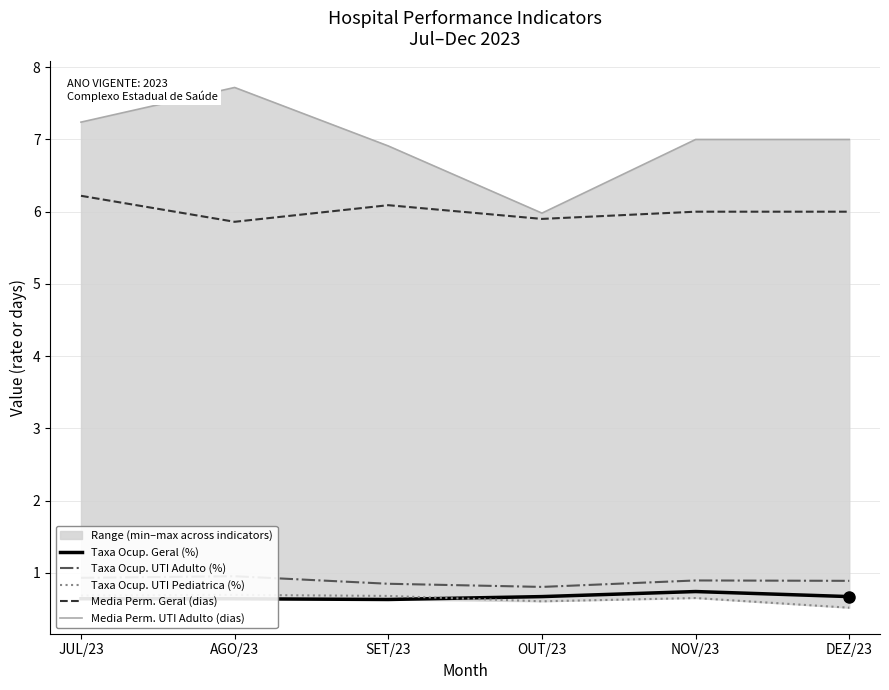

What is the value of the Taxa Ocup. UTI Adulto (%) point at the 6th from the left?

0.9